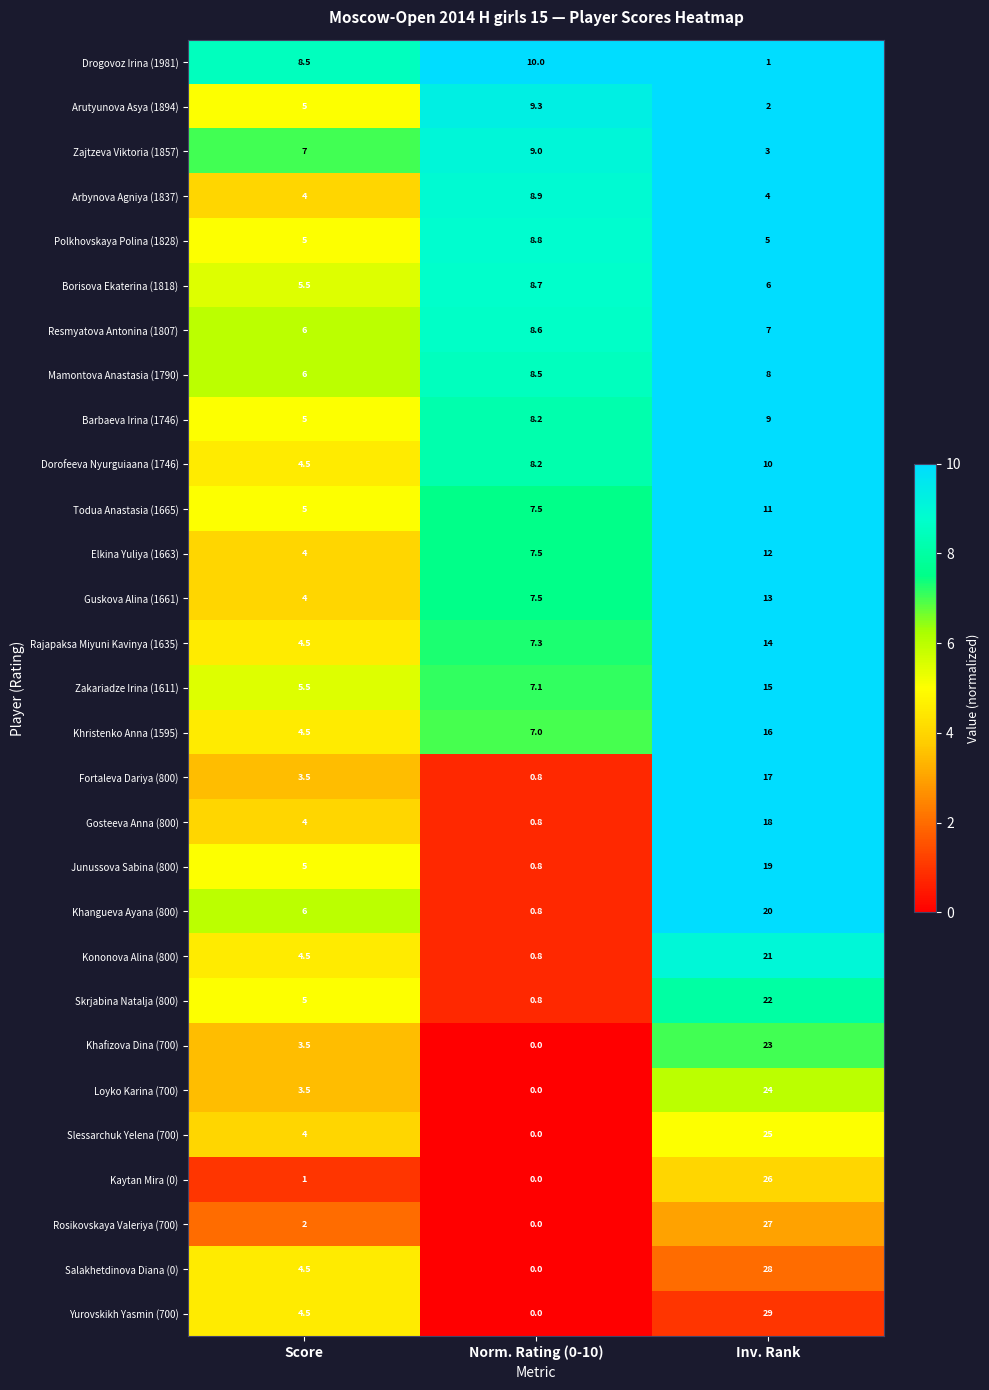

What is the difference between the maximum and second lowest values in the Elkina Yuliya (1663) series?

4.5